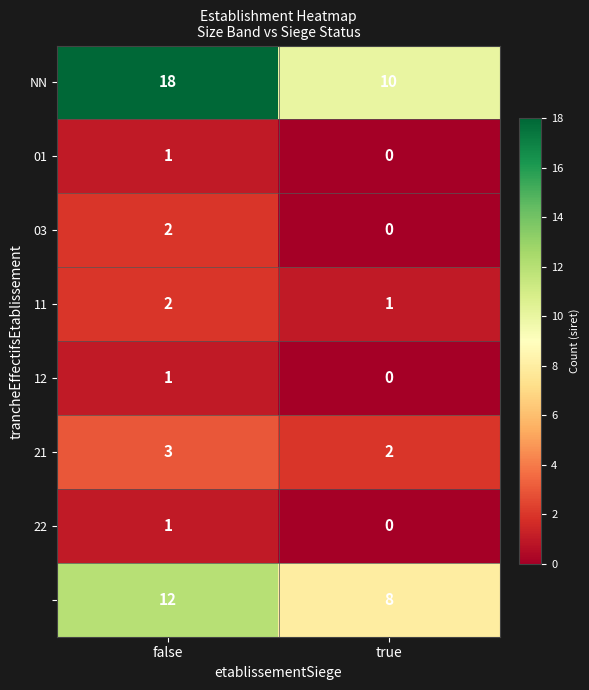

What is the total value across all series at false?

40